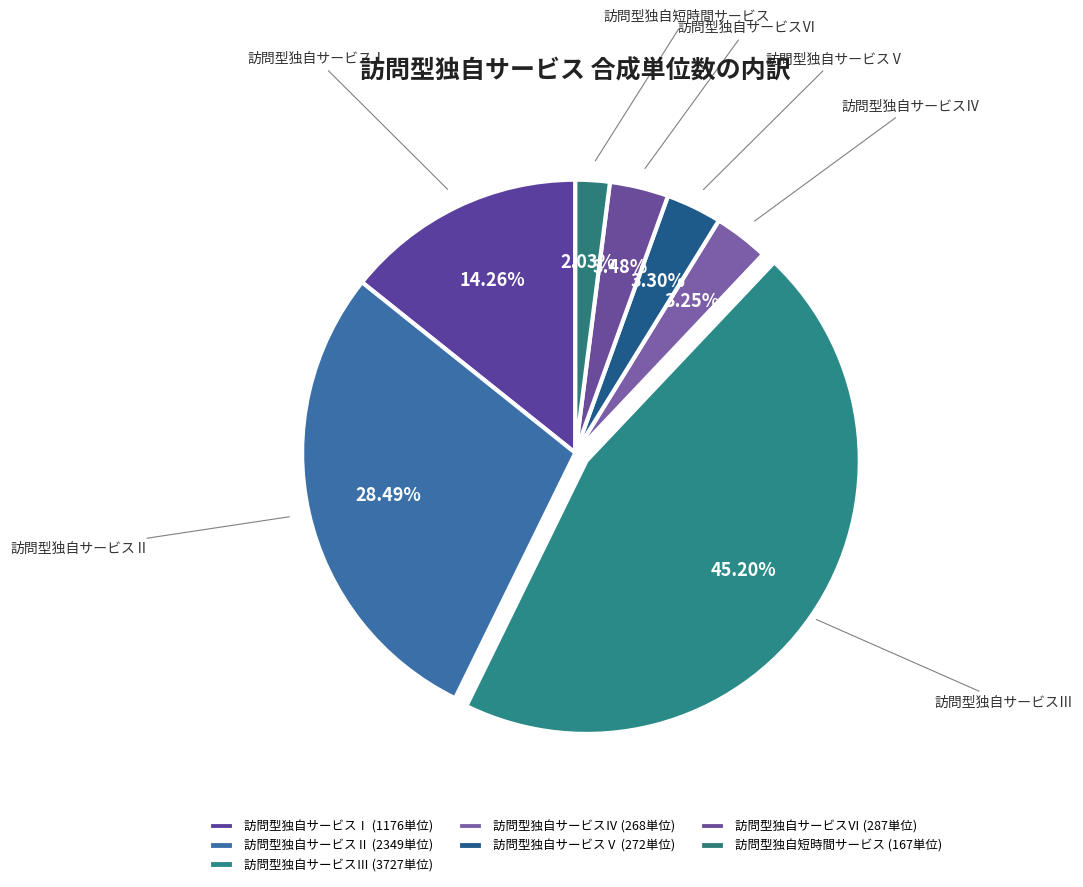

How many slices are in this pie chart?

7